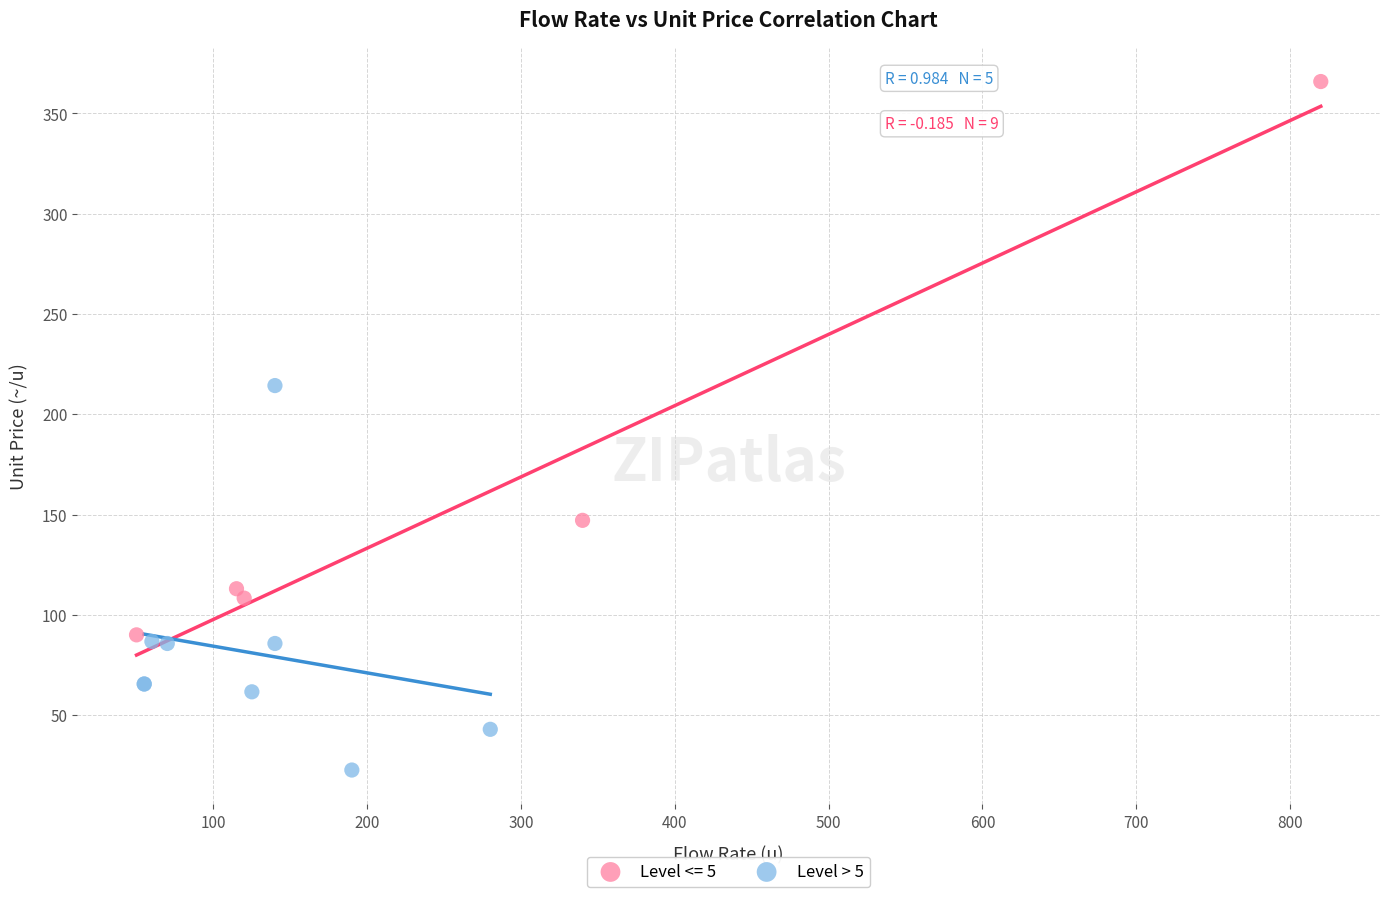

Which series has the largest Y range (max minus min)?

Level <= 5